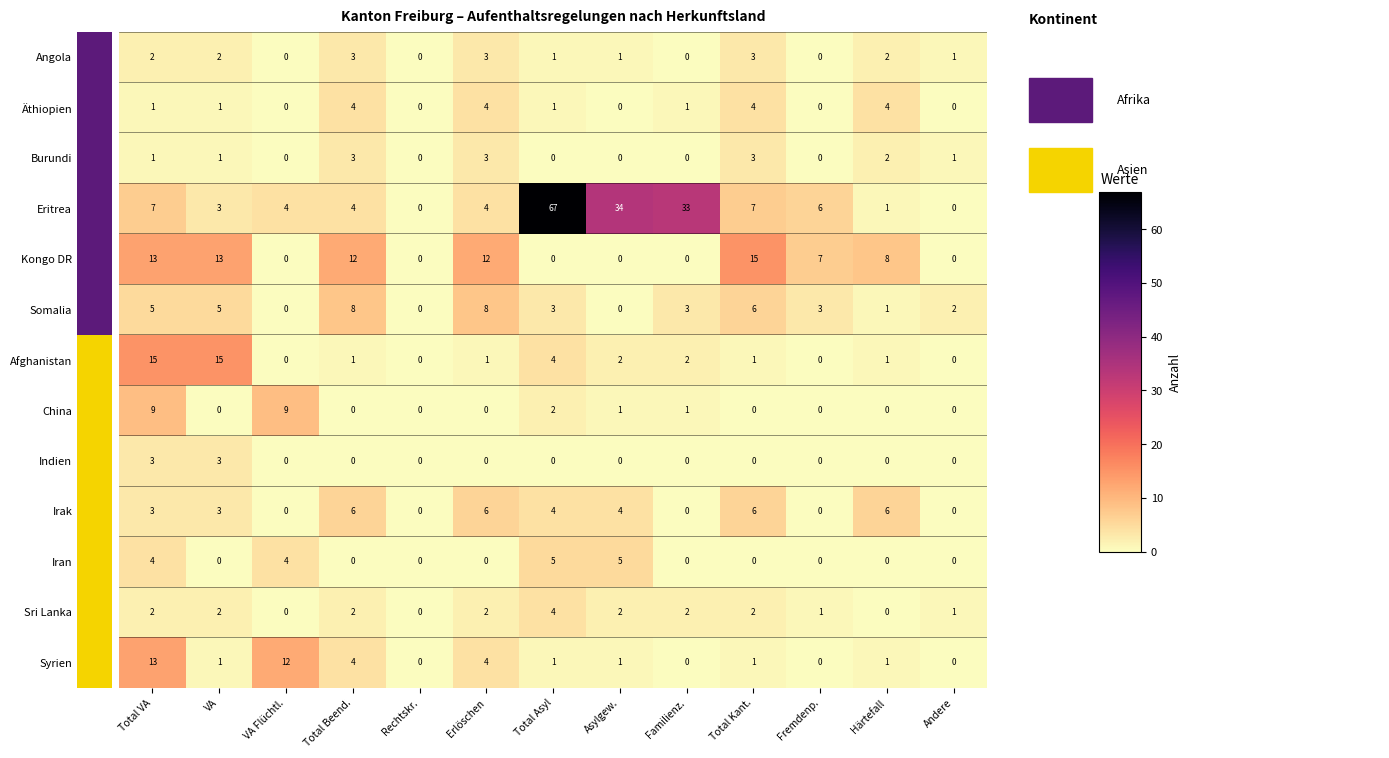

What is the total value across all series at Total Beend.?

47